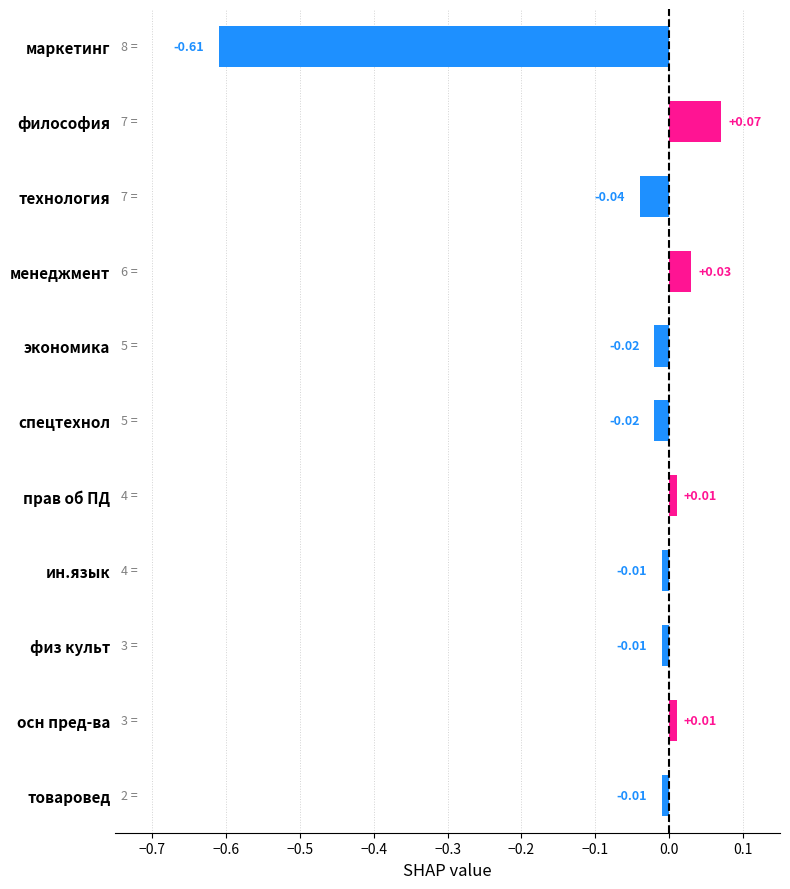

Which has a higher value, товаровед or технология?

товаровед